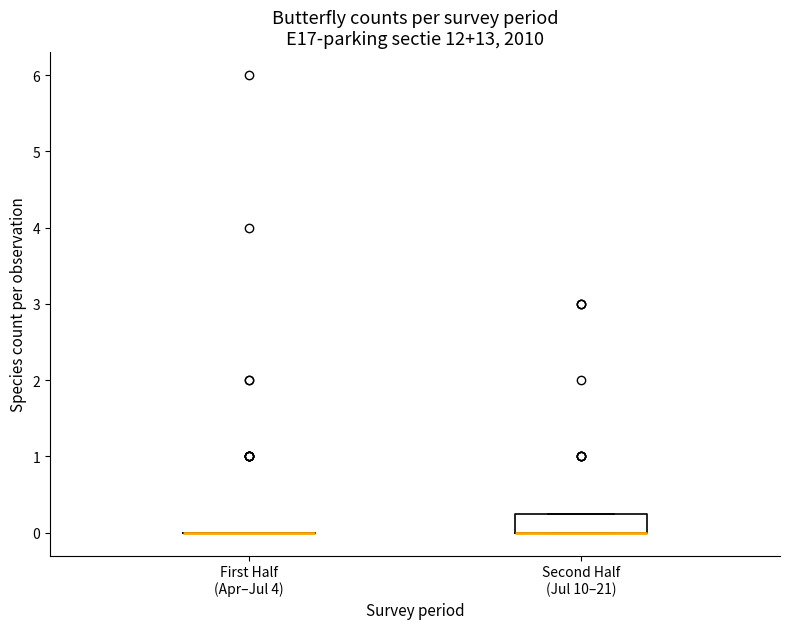

Reading left to right, transcribe this box plot: for each box, give where its median line is, the range the box spans, and where its two whiskers end, as read against the y-axis. The values are not printed on the chart, so give them approximately, as read against the axis.

First Half (Apr–Jul 4): box collapsed to a line at 0.0, whiskers 0.0 to 0.0
Second Half (Jul 10–21): median 0.0 (drawn on the box's lower edge), box 0.0 to 0.3, whiskers 0.0 to 0.3